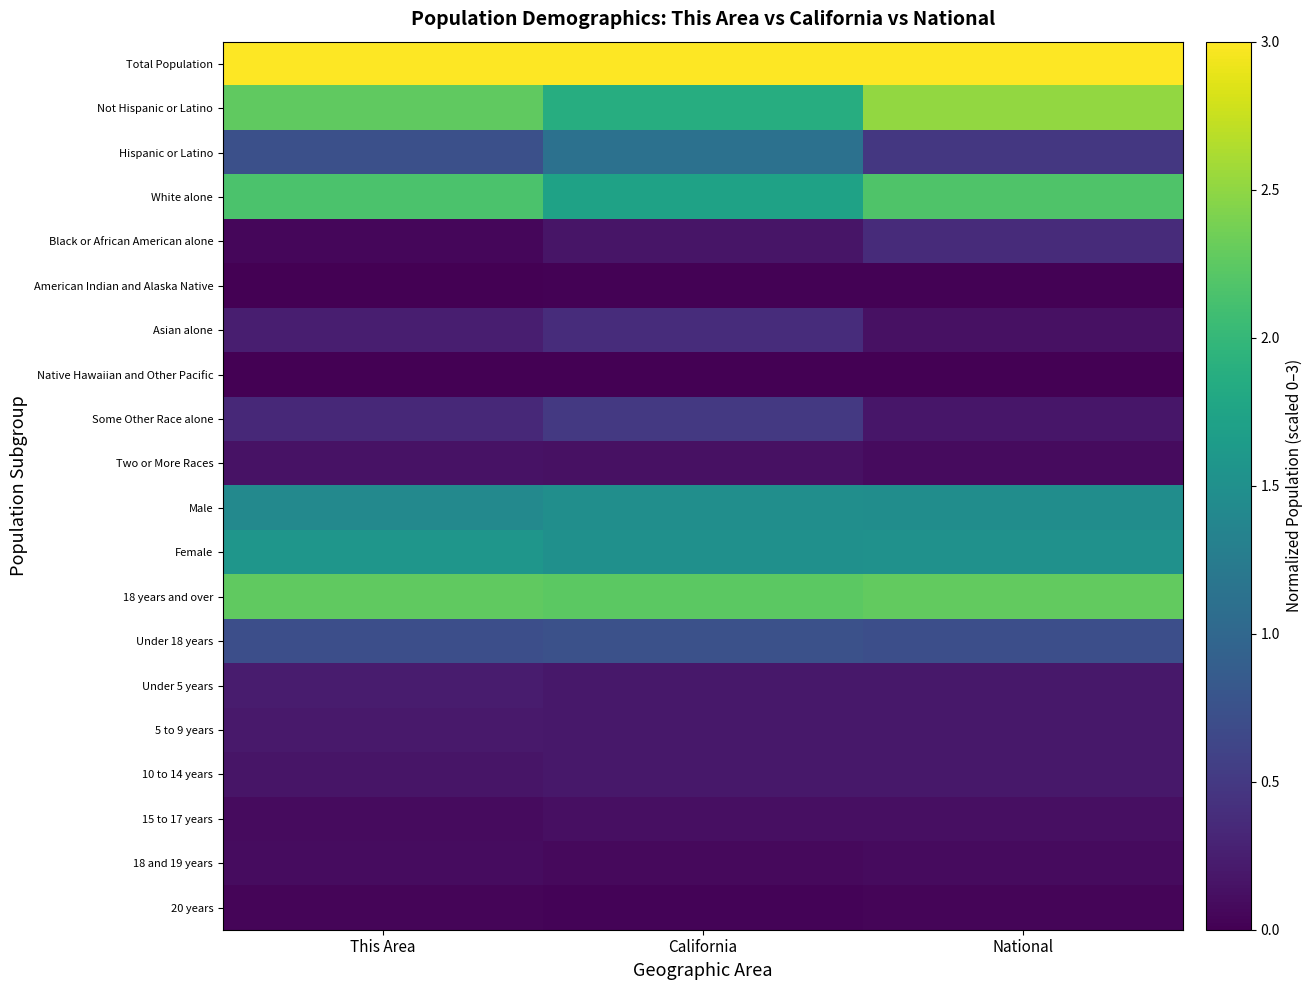

What is the total value across all series at California?

15.7